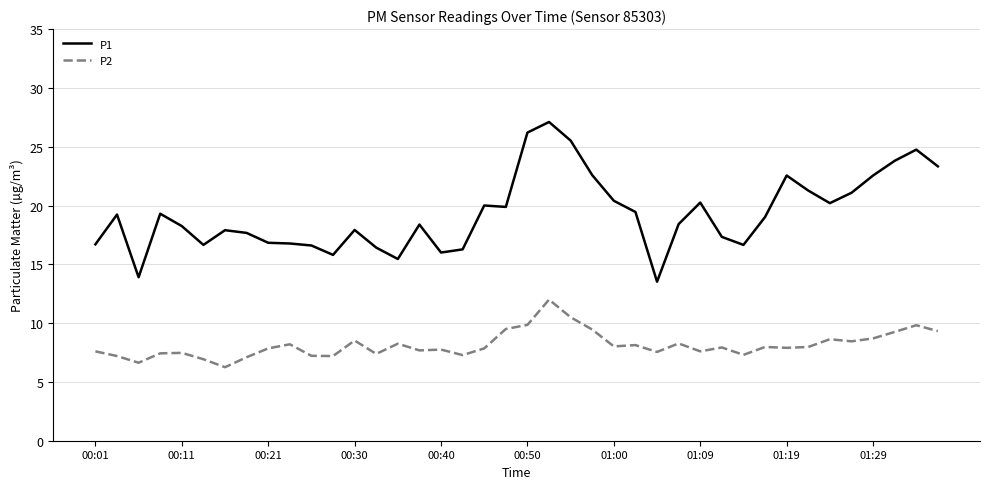

What is the maximum value shown in the chart?

27.1